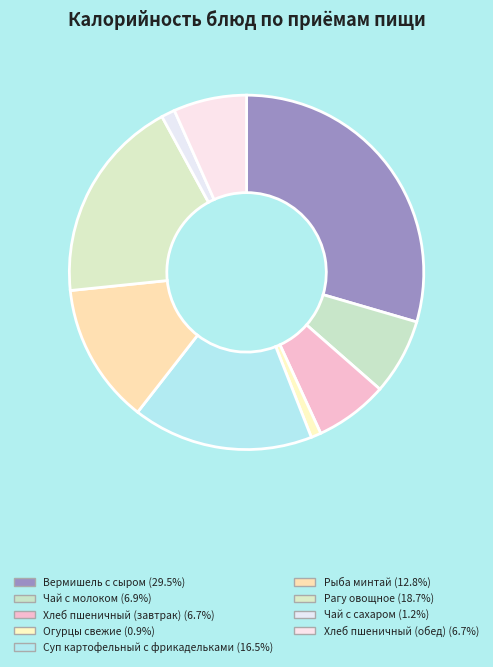

True or false: Огурцы свежие accounts for 11% of the total.

False